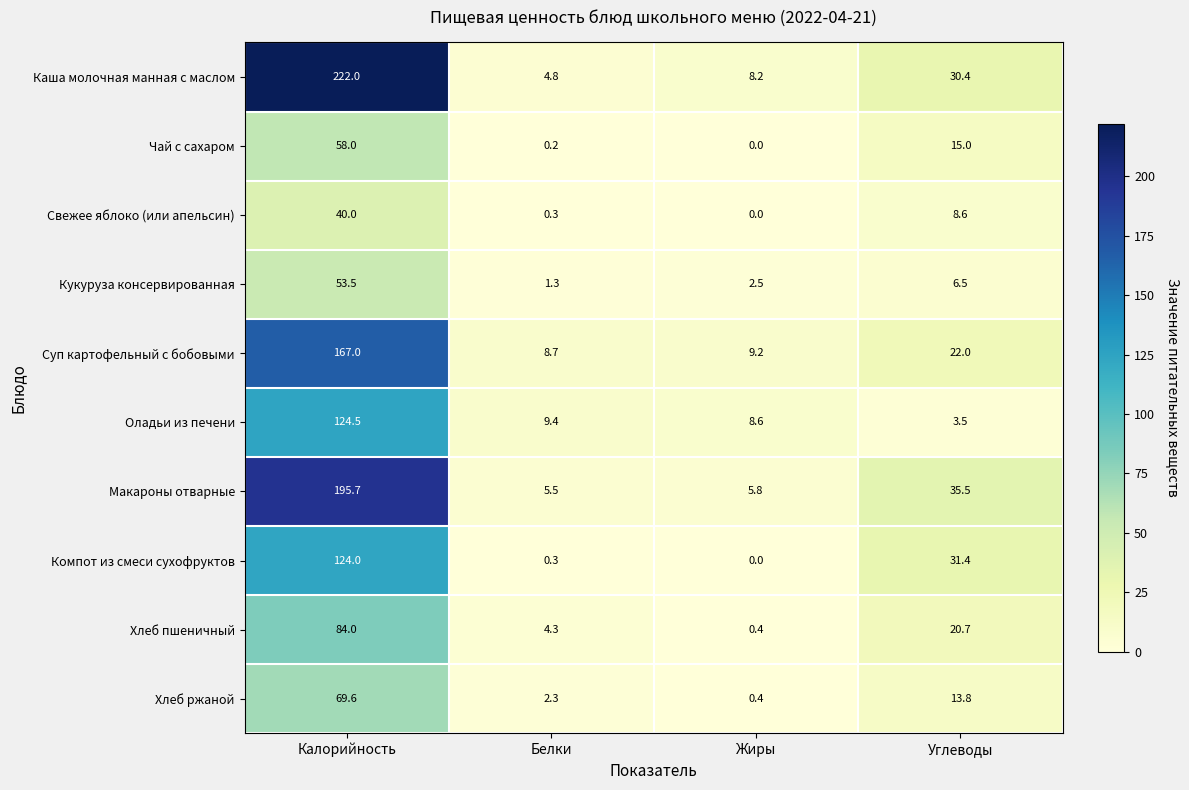

Which series has the widest spread of values?

Каша молочная манная с маслом